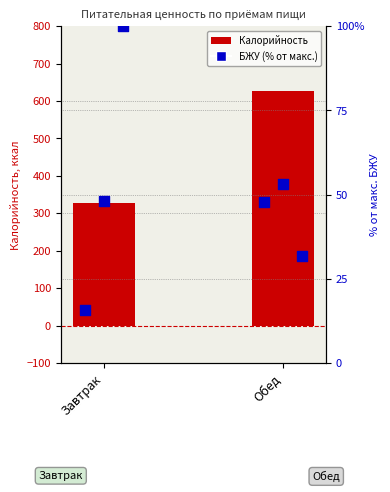

Is the value of Белки at Завтрак greater than the value of Калорийность at Обед?

No